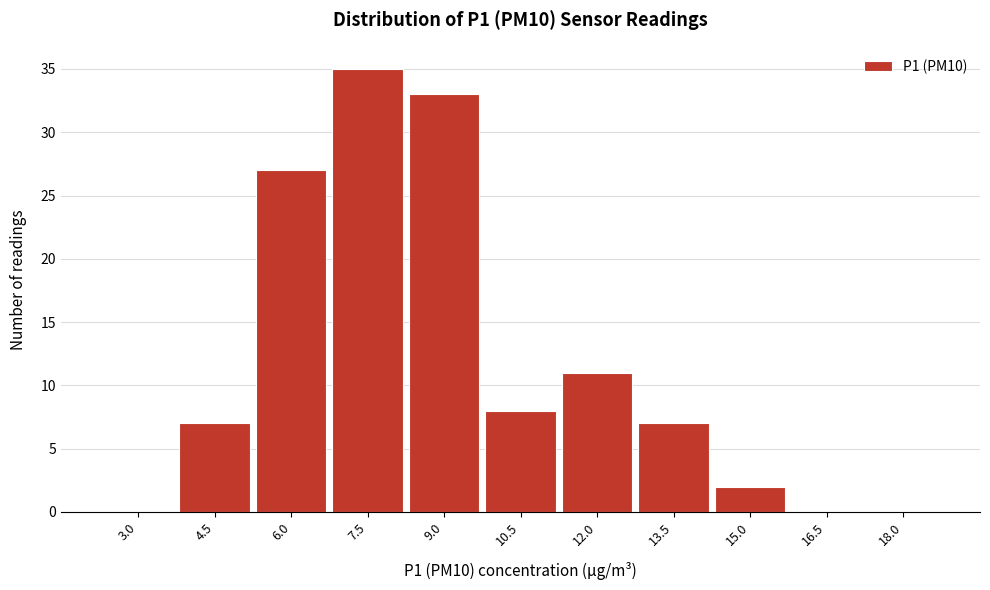

Reading left to right, what are all the values shown in this chart?

3.0=0	4.5=7	6.0=27	7.5=35	9.0=33	10.5=8	12.0=11	13.5=7	15.0=2	16.5=0	18.0=0